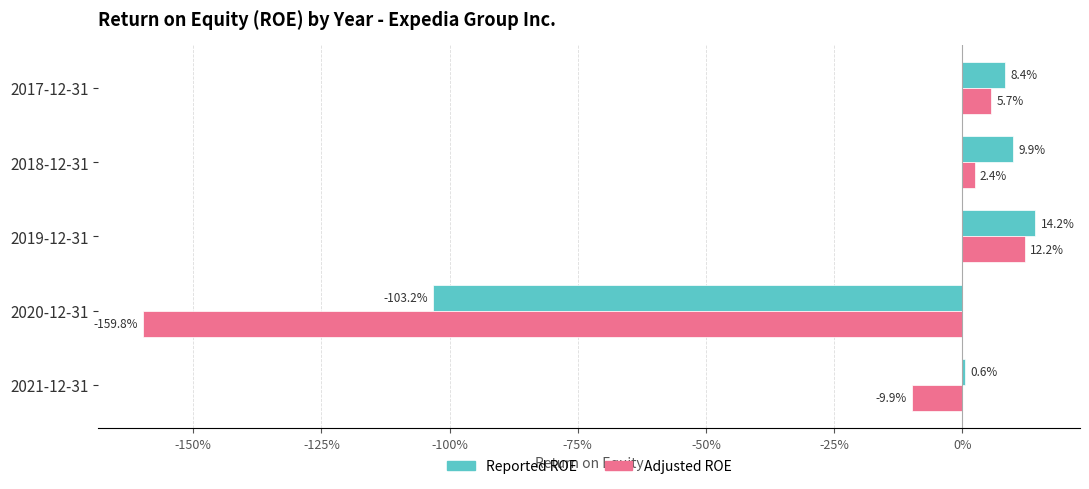

Rank the series by their maximum value, from highest to lowest.

Reported ROE, Adjusted ROE